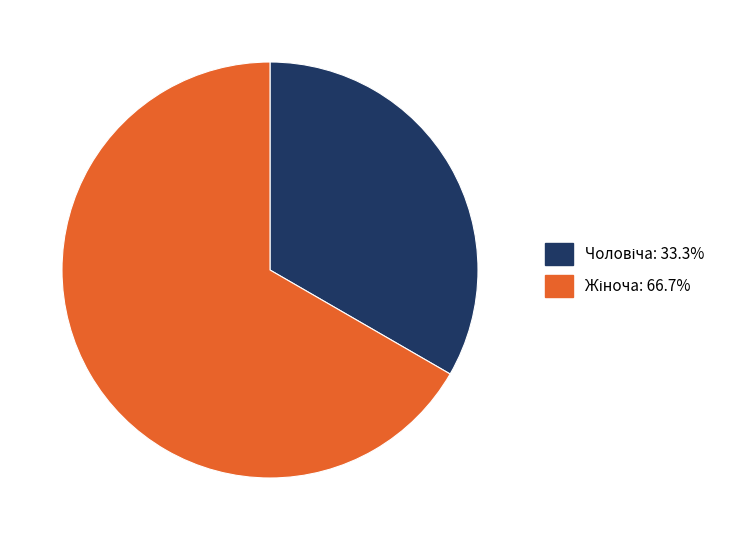

Is there any slice that represents more than half of the pie?

Yes